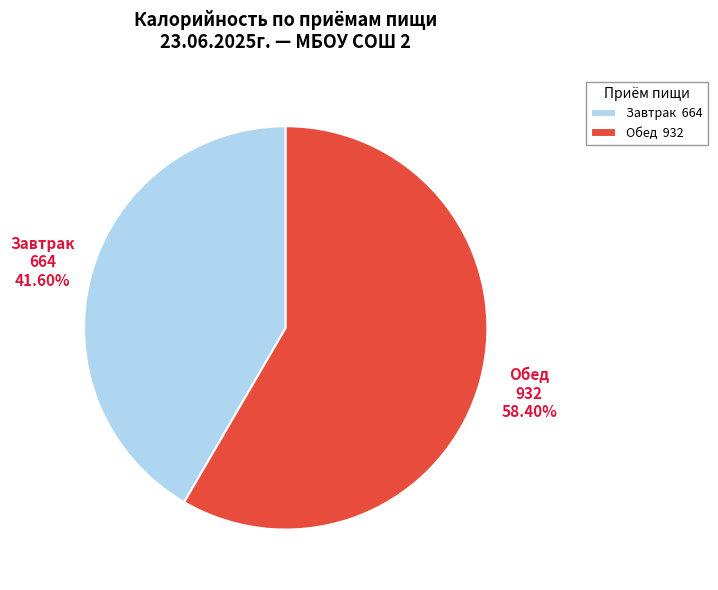

Between Завтрак and Обед, which is larger?

Обед